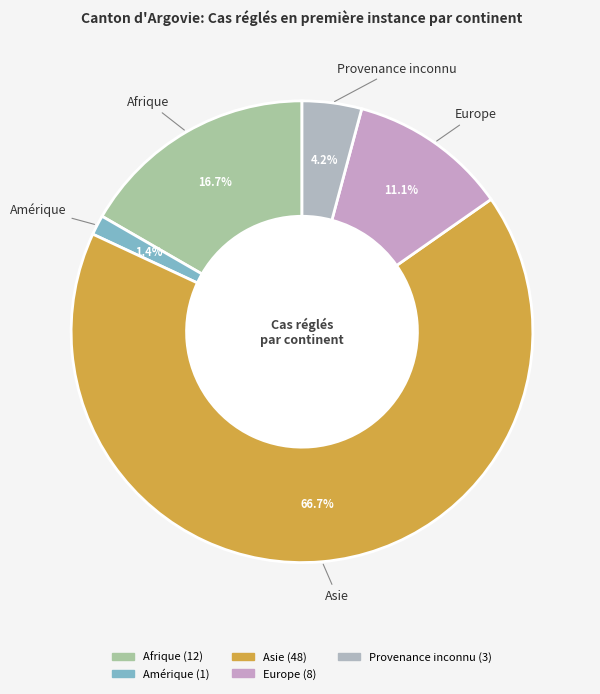

How many slices are in this pie chart?

5